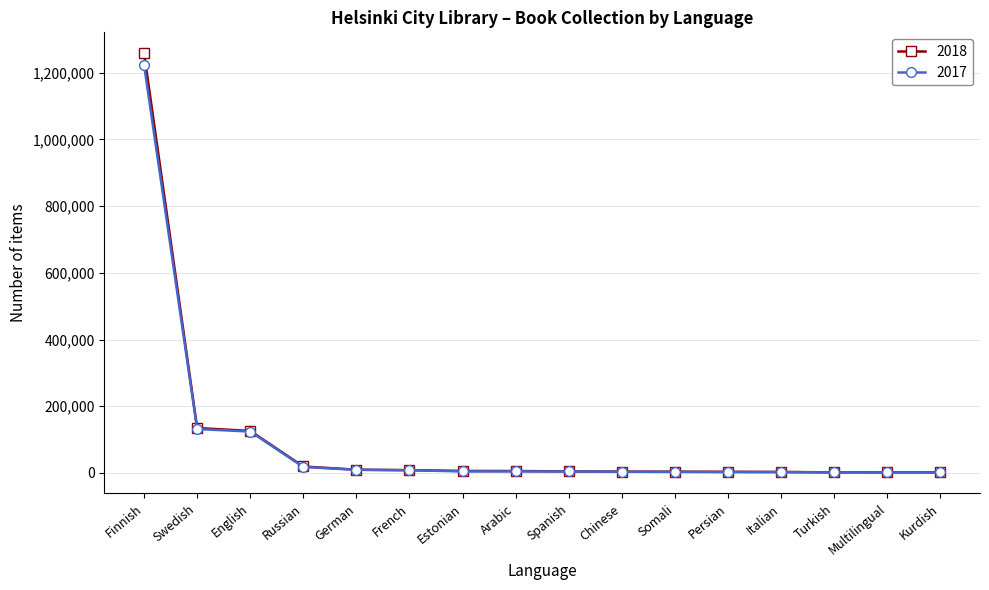

How many series are shown in this chart?

2